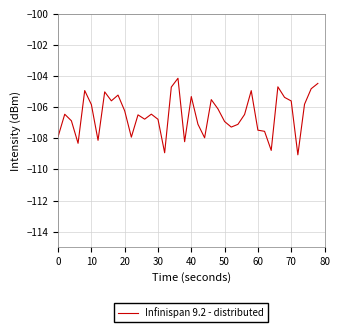

What is the minimum value shown in the chart?

-109.1